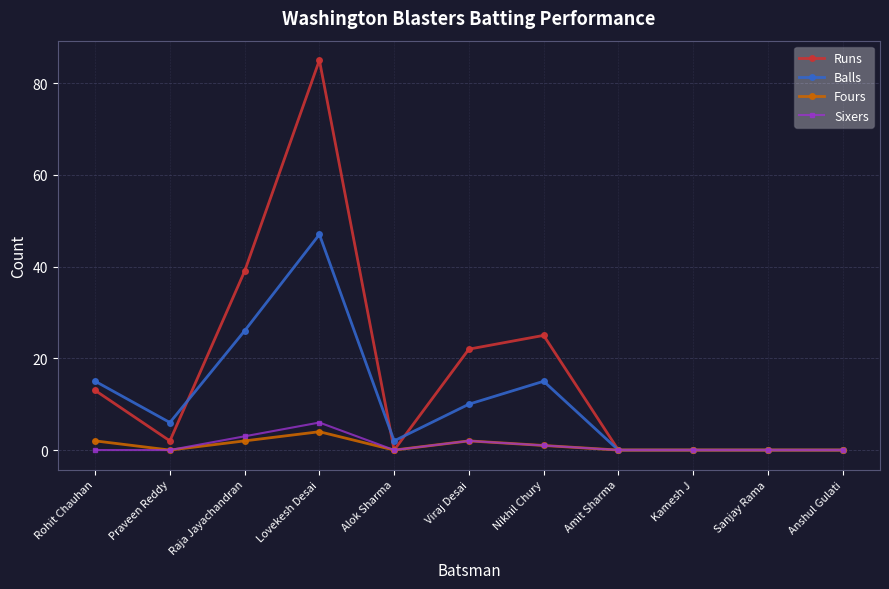

At which category does Sixers reach its first local peak?

Lovekesh Desai